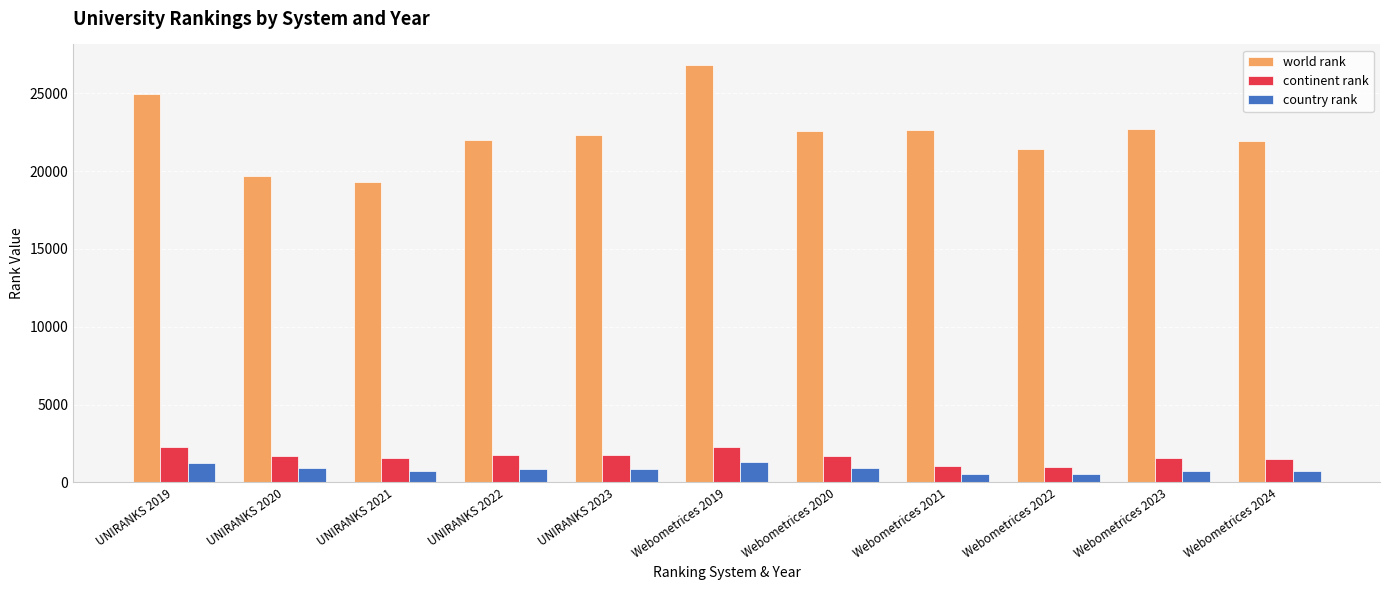

What is the sum of all world rank values?

246228